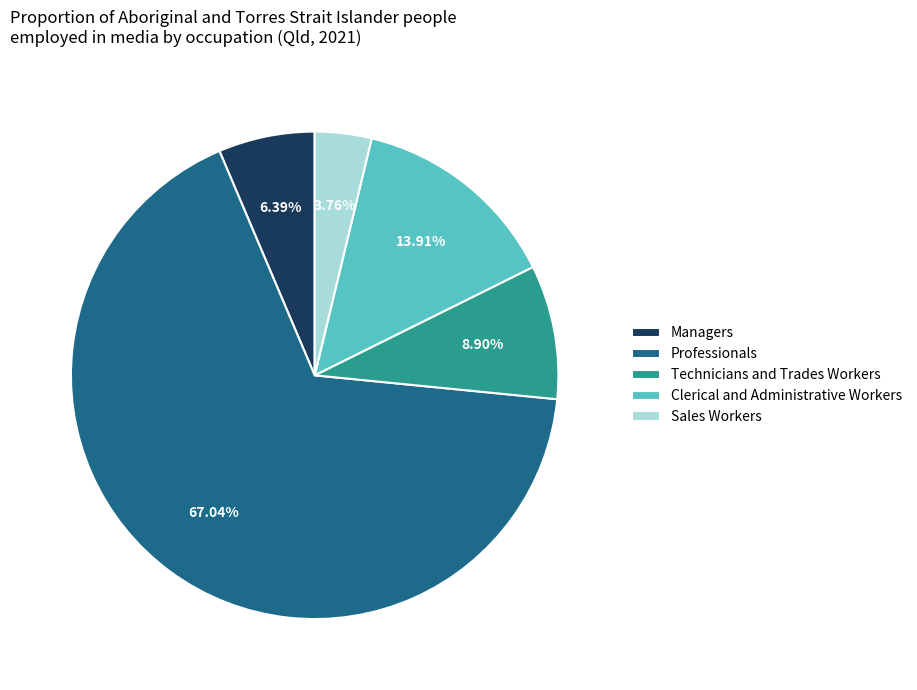

Is it true that Sales Workers is 4% of the pie?

True